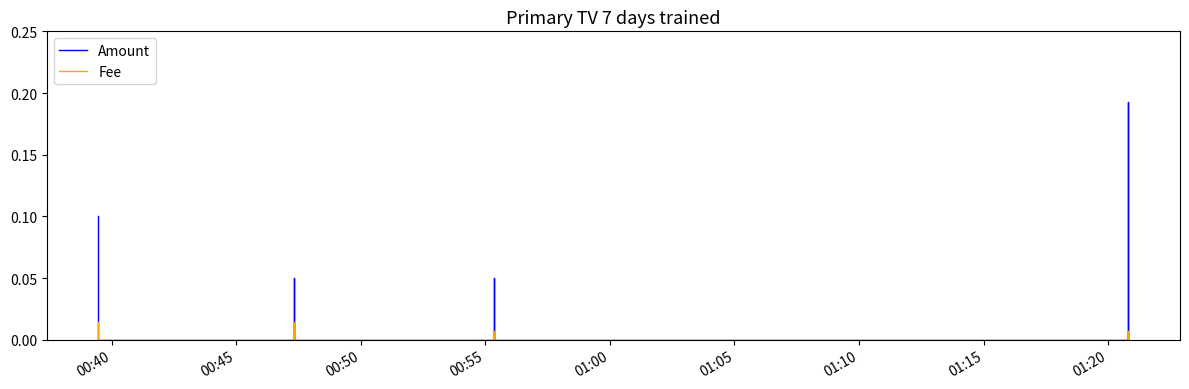

Is the value of Amount at 00:45 greater than the value of Fee at 01:15?

No